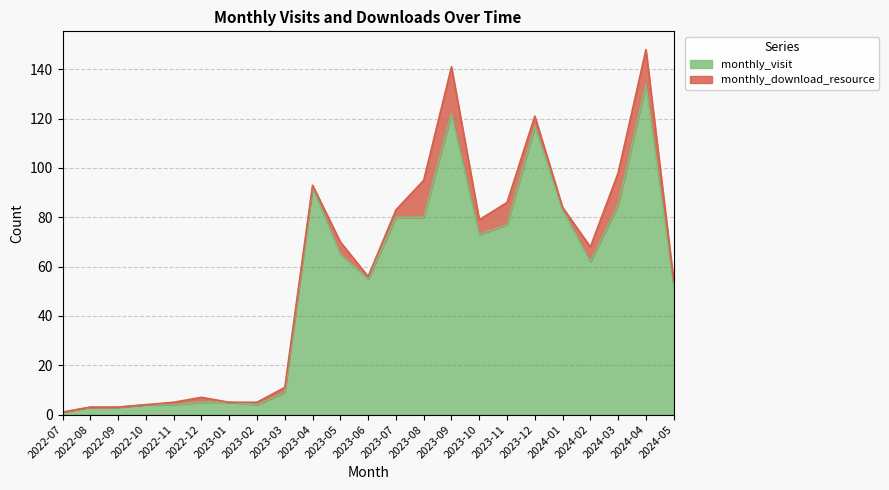

At which category does the data reach its first local peak?

2023-04